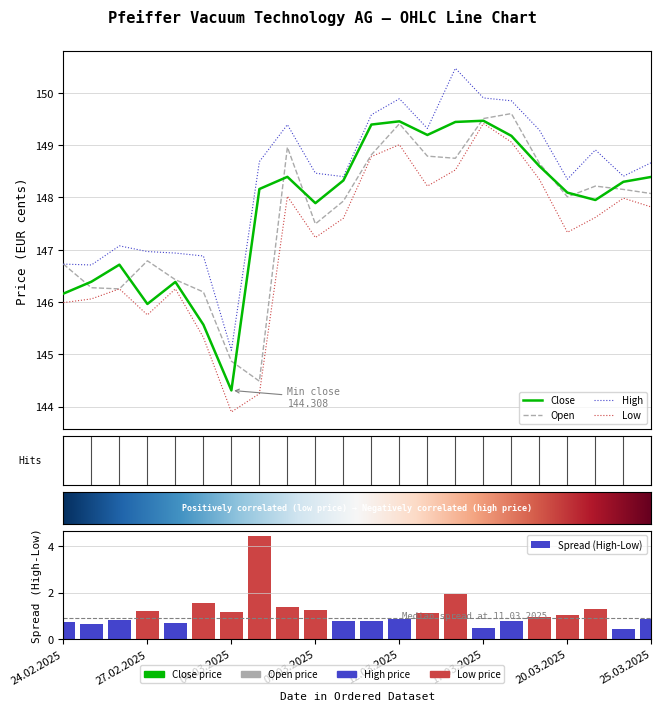

How many groups of bars are there?

22